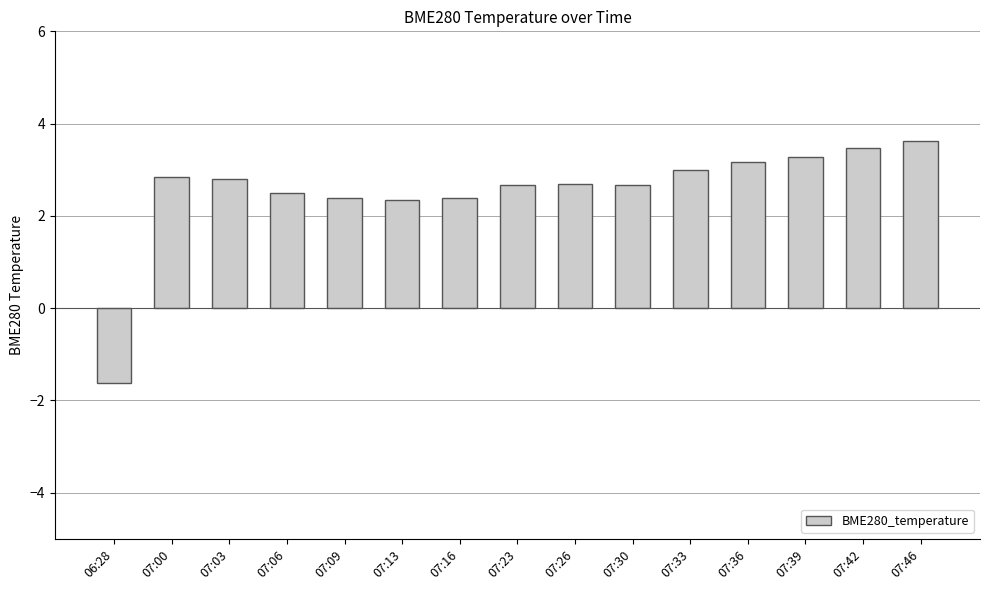

What is the difference between the second highest and second lowest values?

1.1